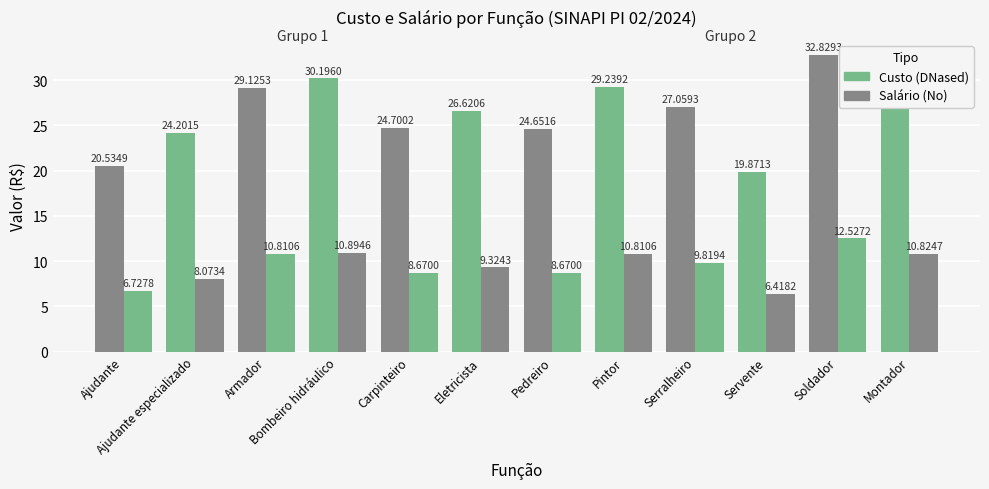

What is the maximum value shown in the chart?

32.8